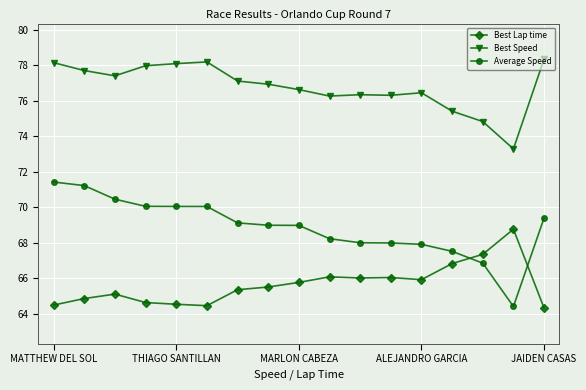

True or false: Best Speed and Average Speed cross at least once.

False